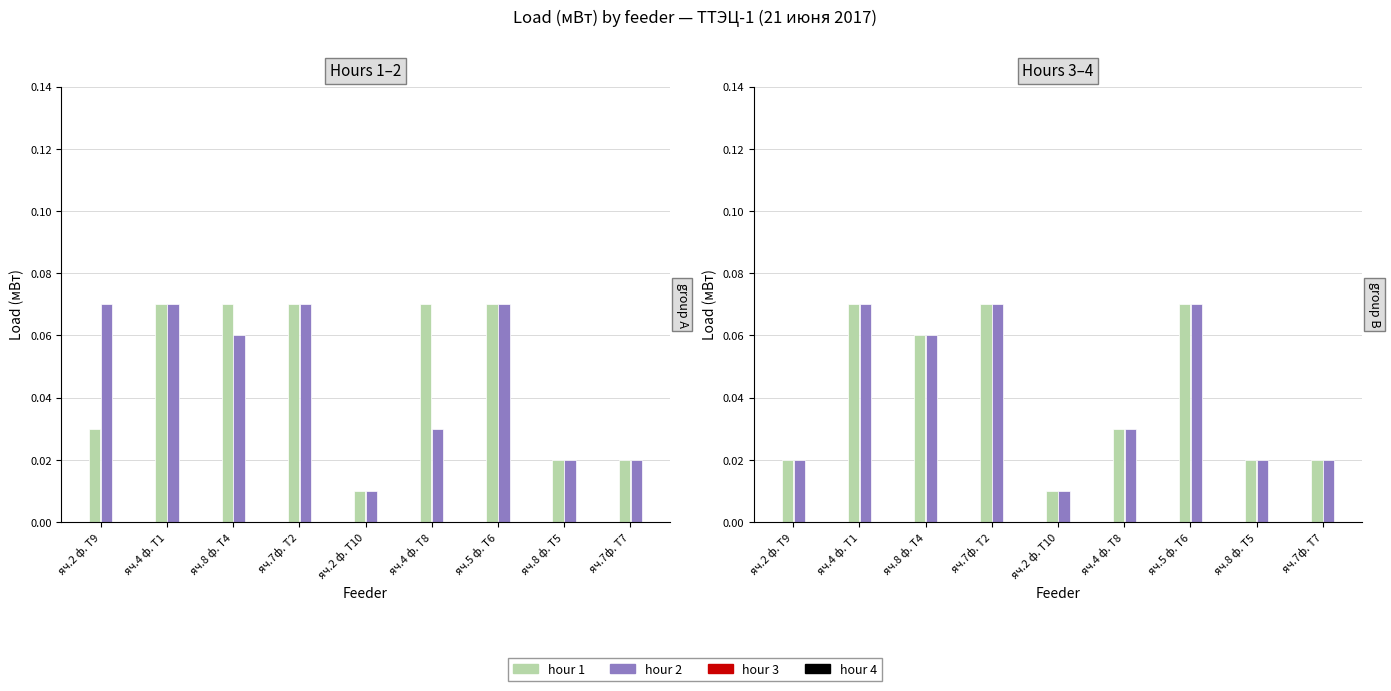

At how many categories does at least one series exceed 0?

9